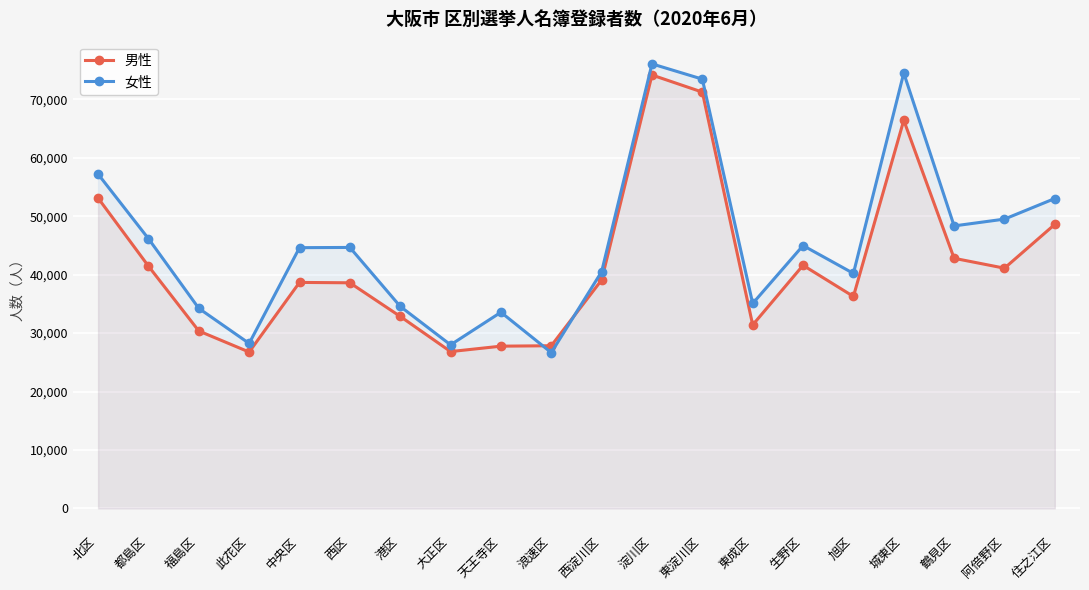

Is it true that 女性 equals 64434 at 旭区?

False